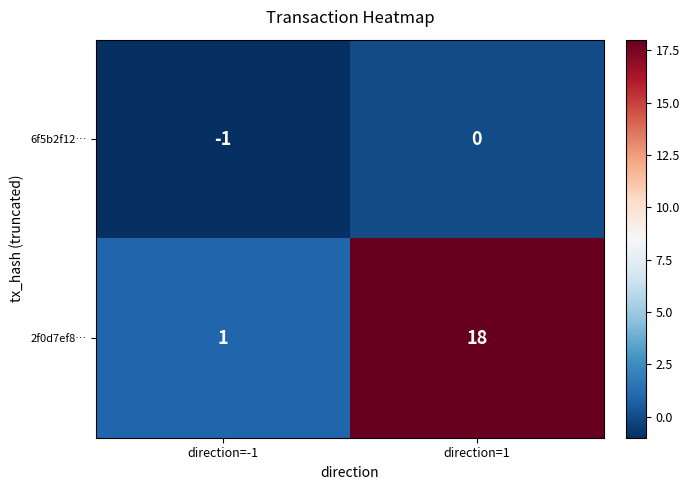

Which series has the largest total across all categories?

2f0d7ef8…